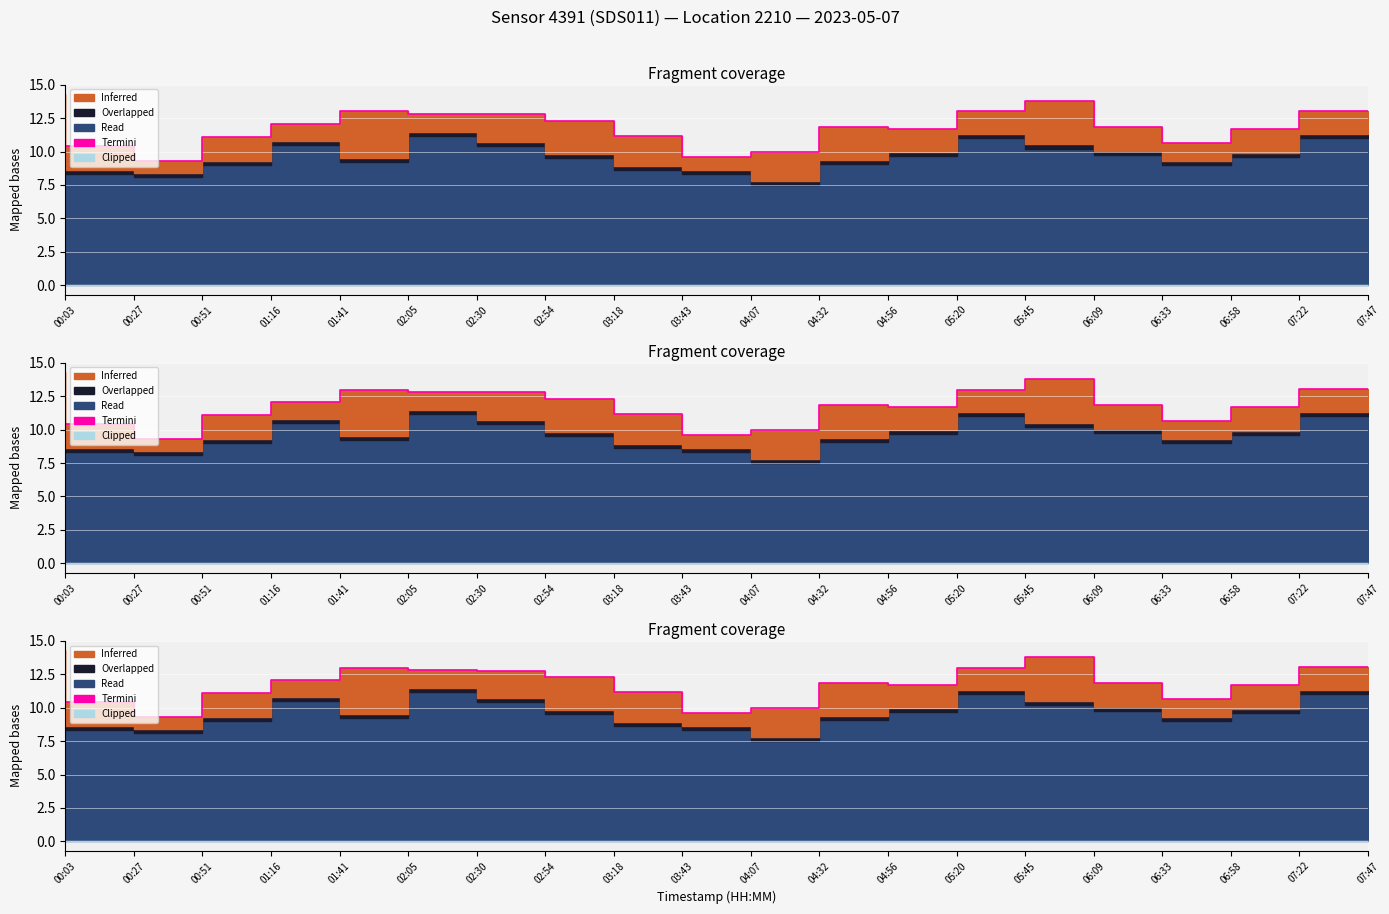

True or false: the data shows 2.7 at 04:56.

False